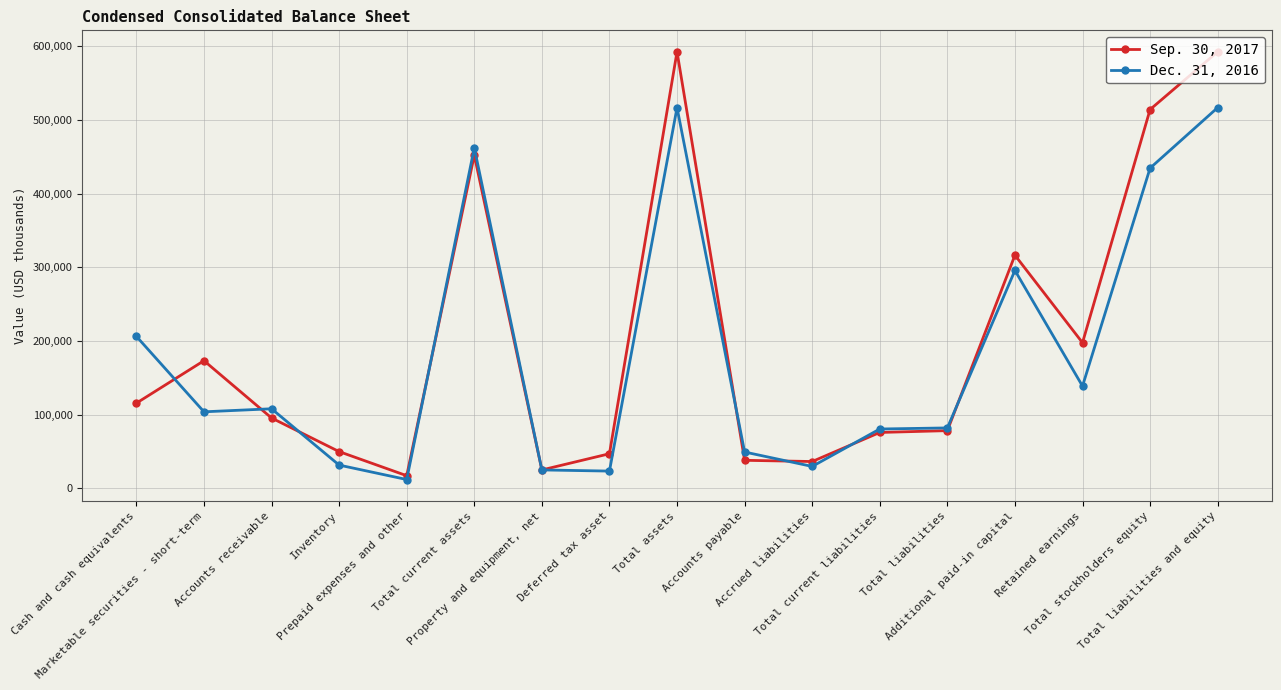

What is the sum of all Sep. 30, 2017 values?

3420020